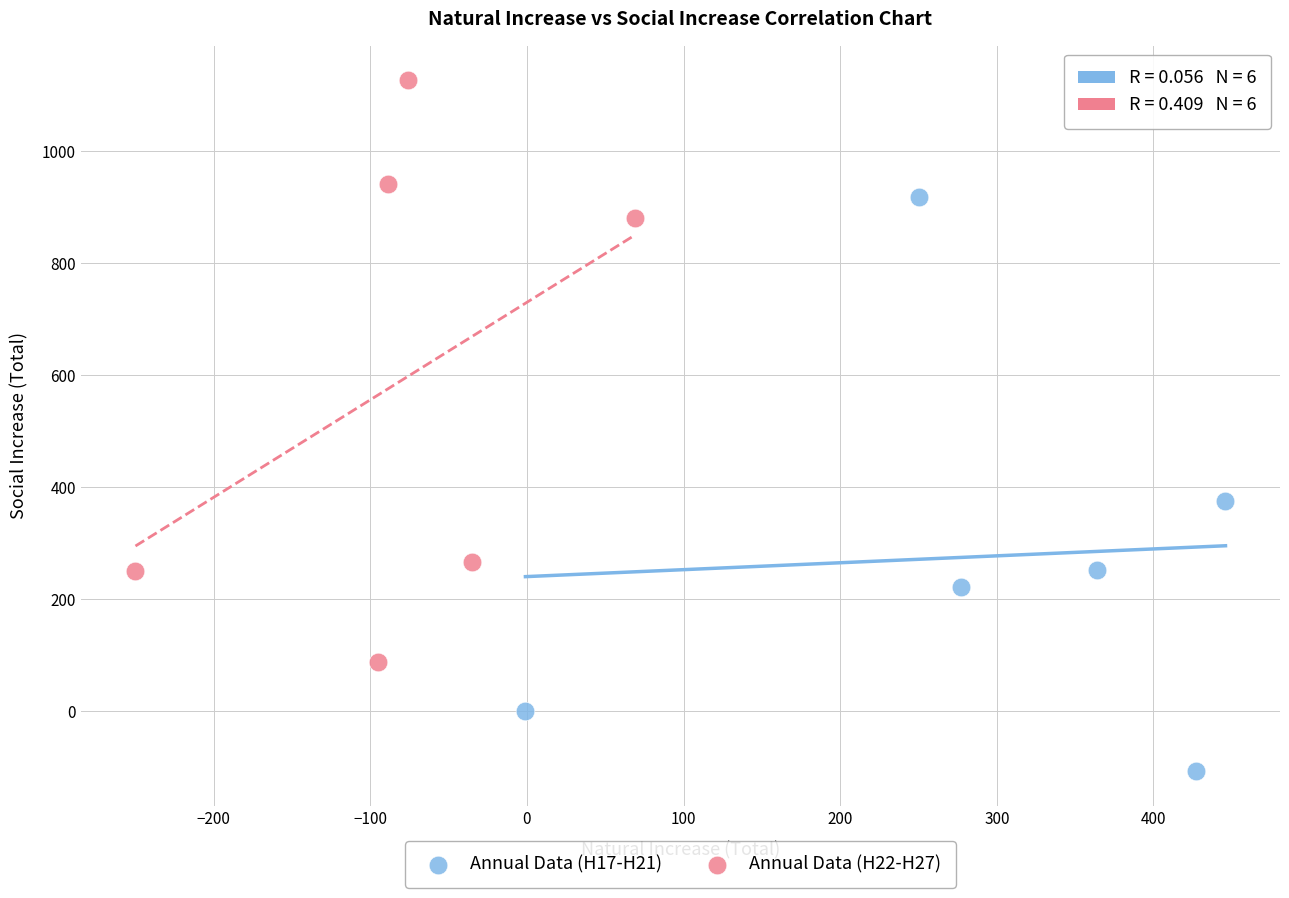

What are all the series names shown in the legend?

Annual Data (H17-H21), Annual Data (H22-H27)